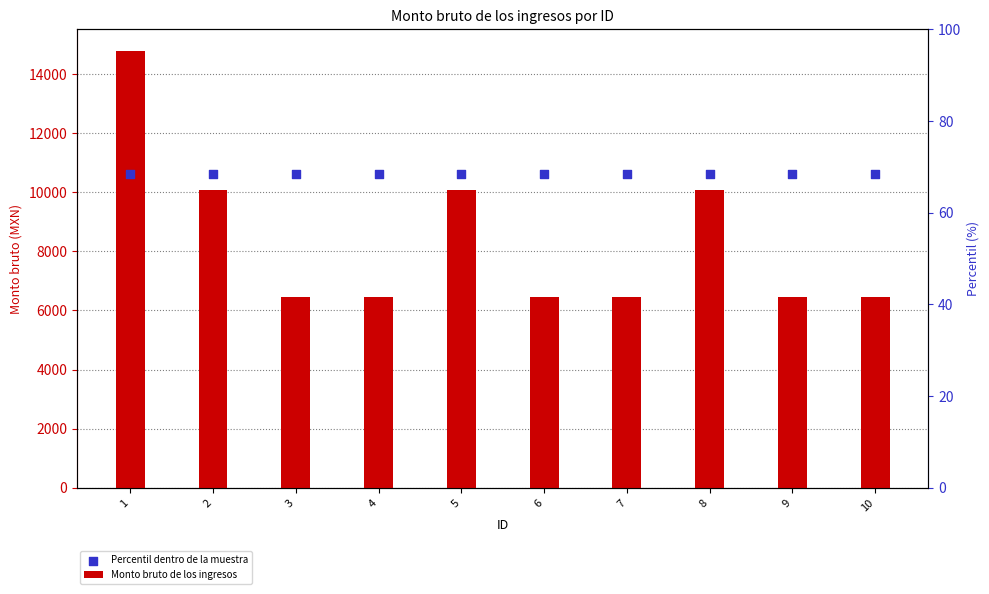

At how many categories does at least one series exceed 10118?

10